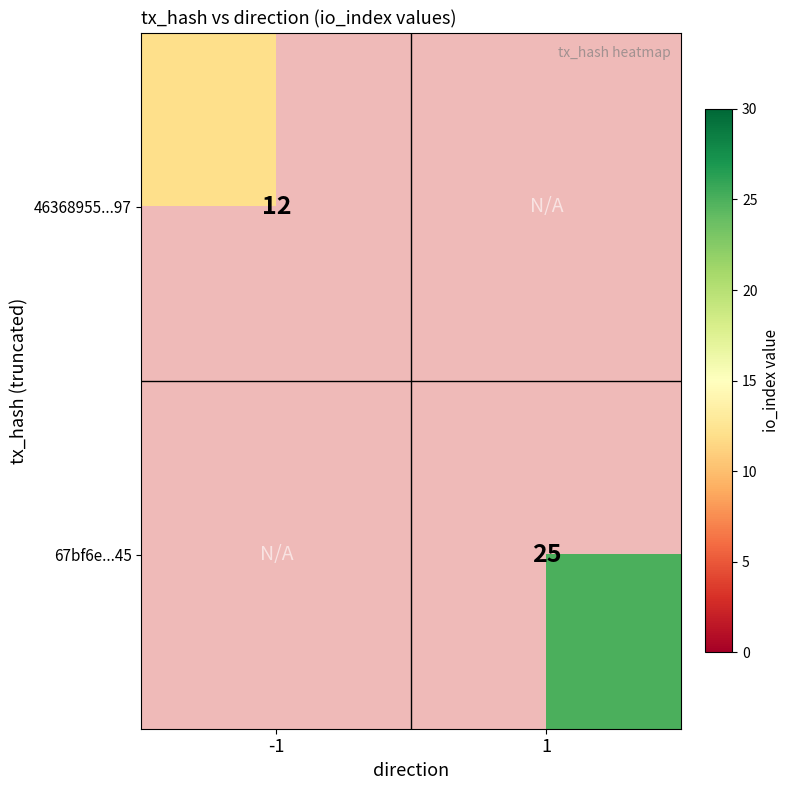

Is it true that 46368955...97 equals 18 at -1?

False